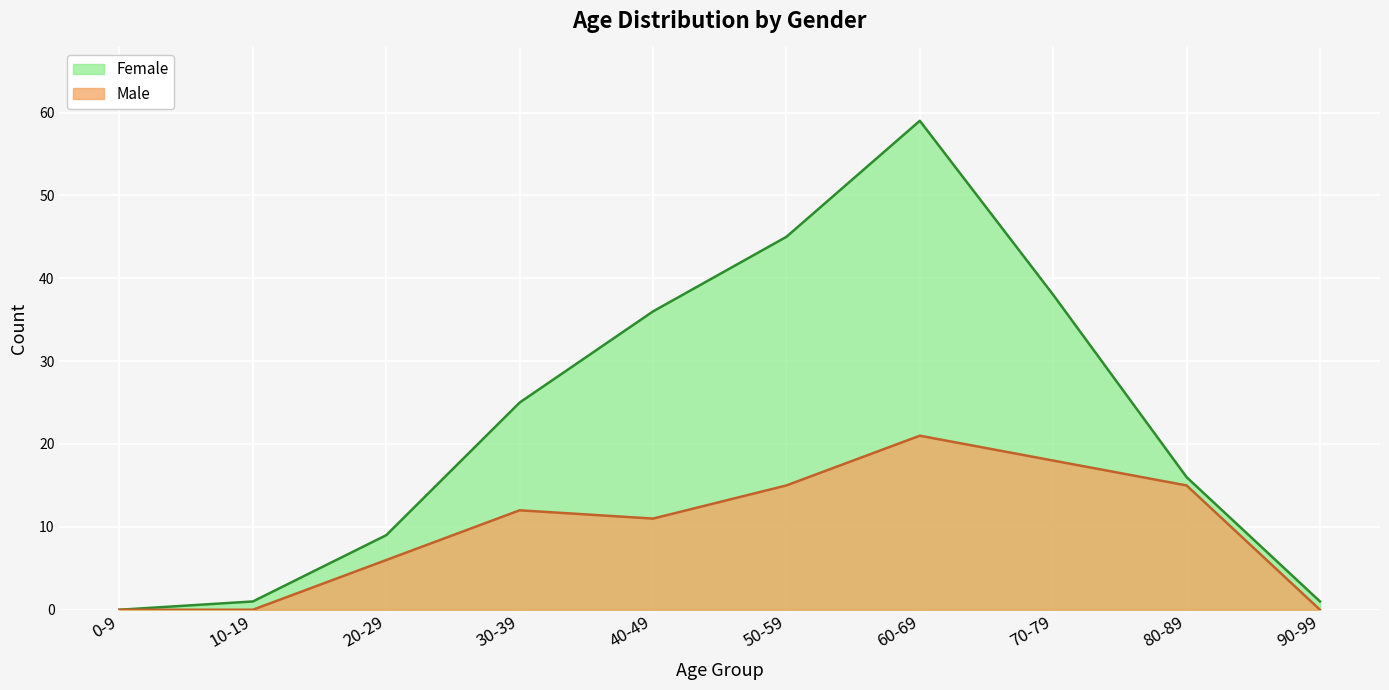

True or false: Female and Male cross at least once.

False